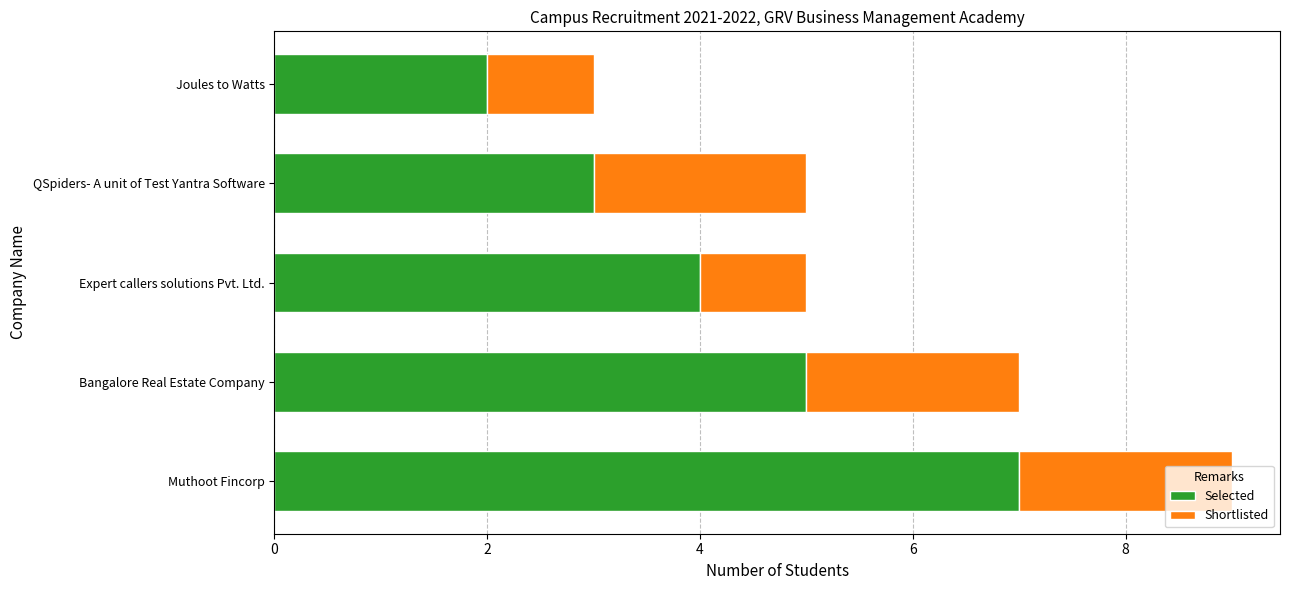

At which category is the sum across all series the highest?

Muthoot Fincorp